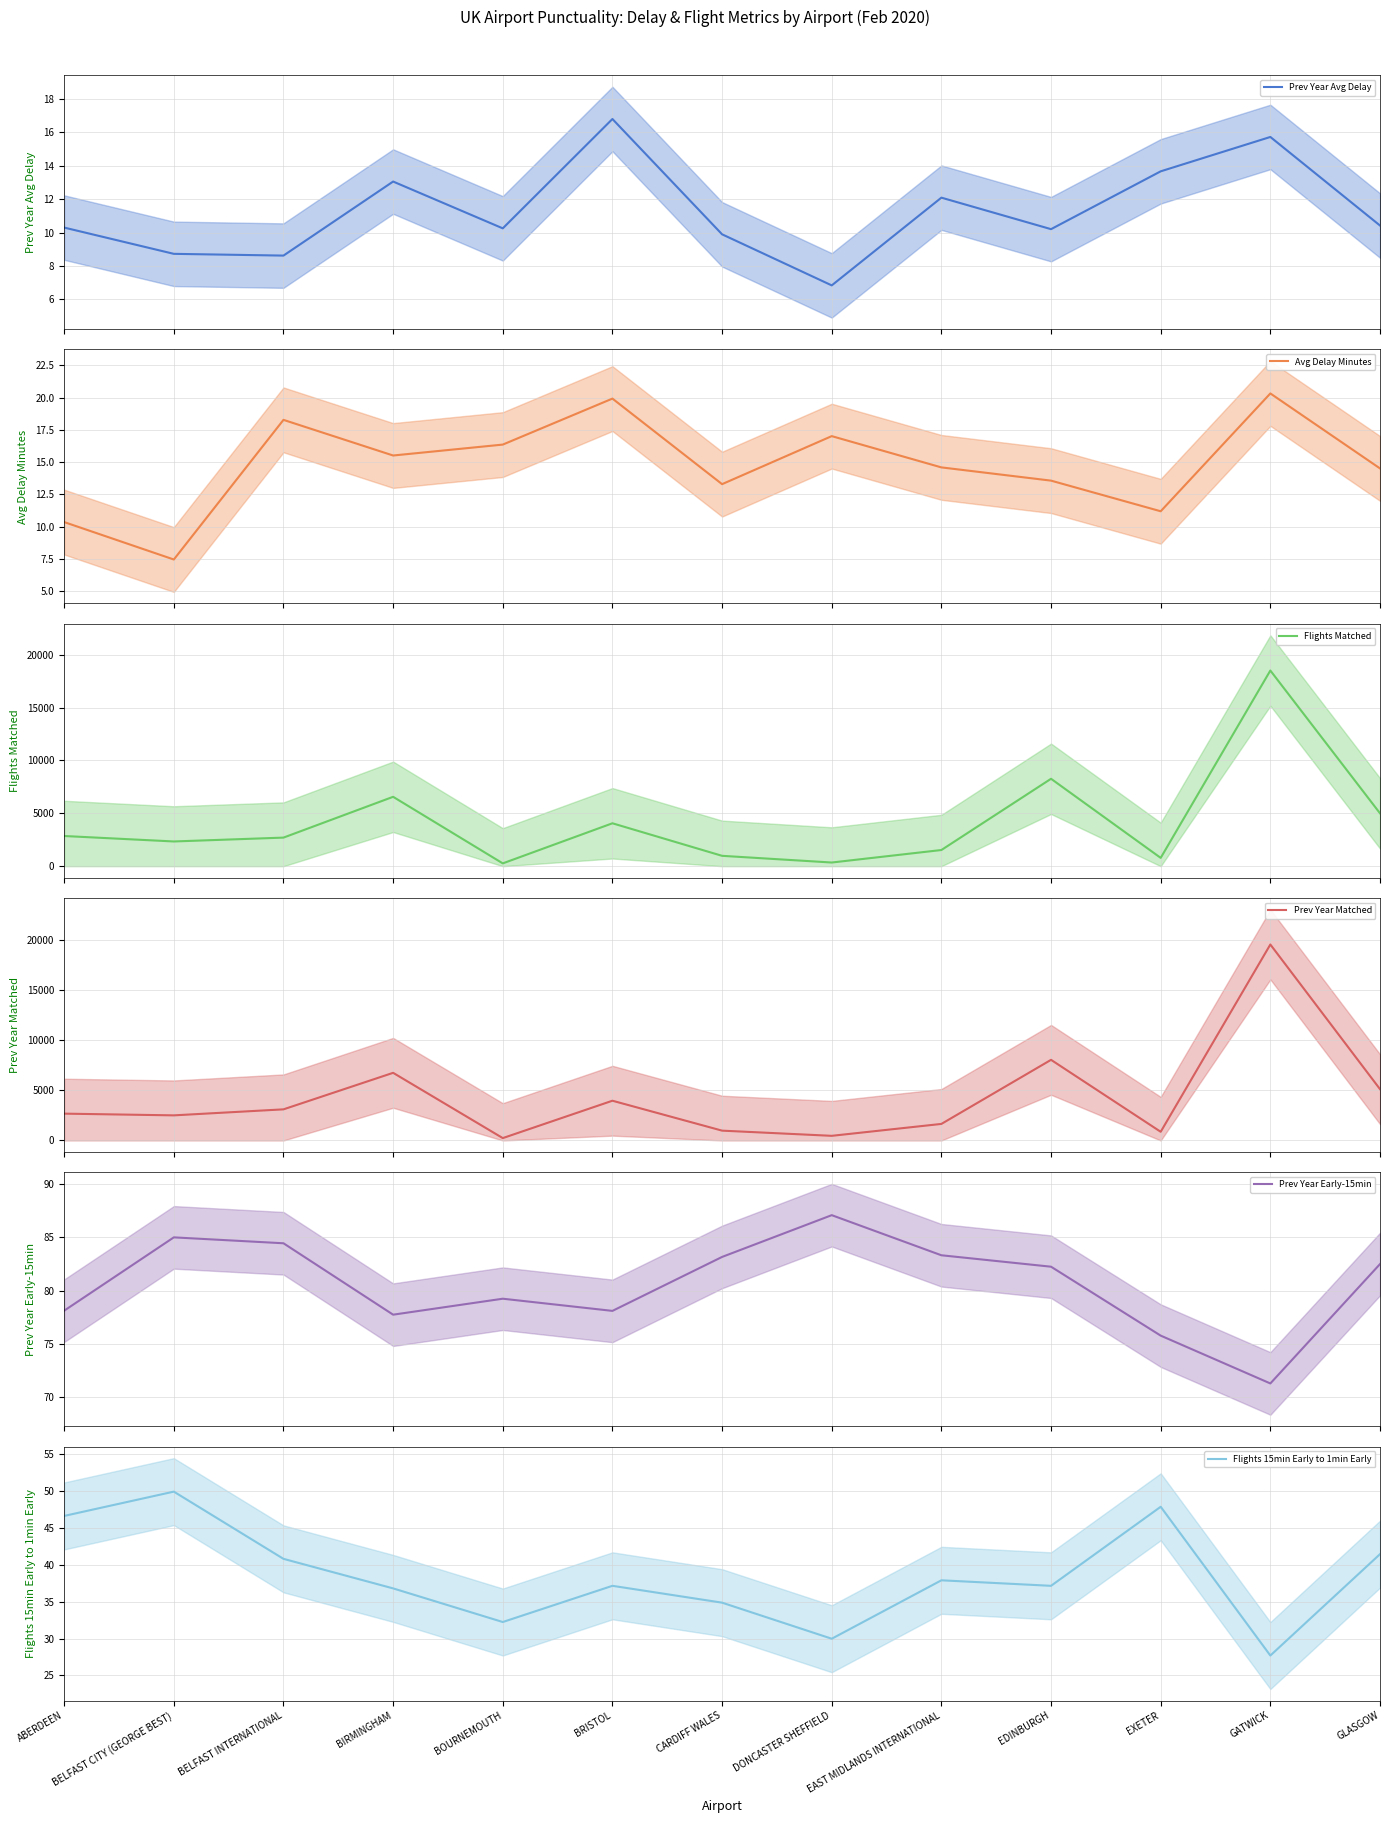

Rank the series at GLASGOW from lowest to highest value.

Prev Year Avg Delay, Avg Delay Minutes, Flights 15min Early to 1min Early, Prev Year Early-15min, Flights Matched, Prev Year Matched